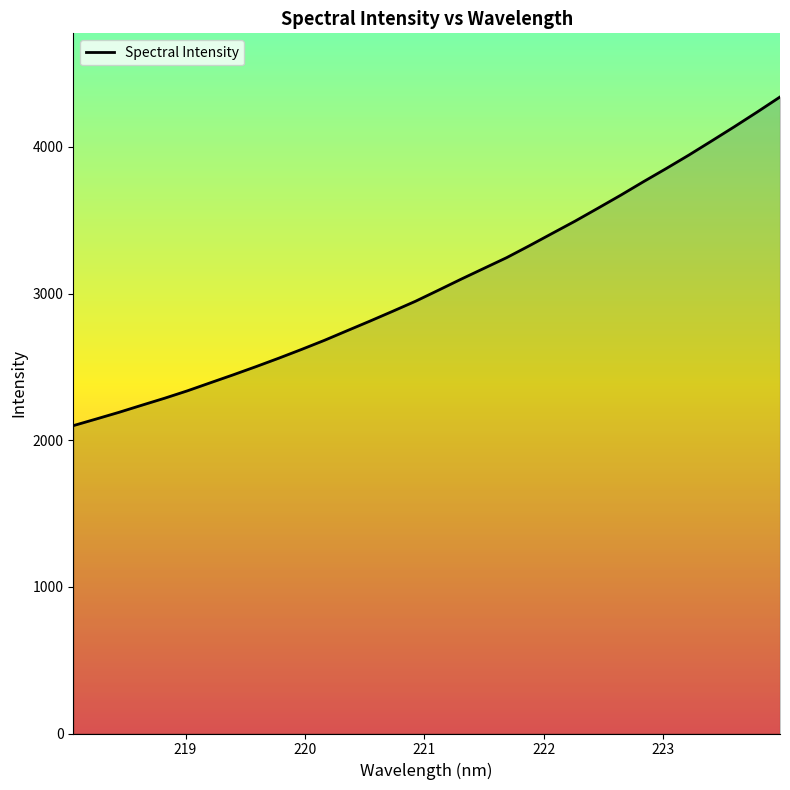

Reading right to left, list all the values displayed in this chart.

4341.0	4238.6	4138.6	4041.3	3945.1	3852.8	3762.9	3670.7	3581.9	3494.2	3410.8	3326.9	3245.3	3172.0	3098.4	3022.7	2947.8	2879.5	2812.3	2746.8	2681.0	2619.1	2559.3	2501.6	2445.7	2391.6	2337.0	2286.5	2238.7	2190.3	2144.7	2099.6